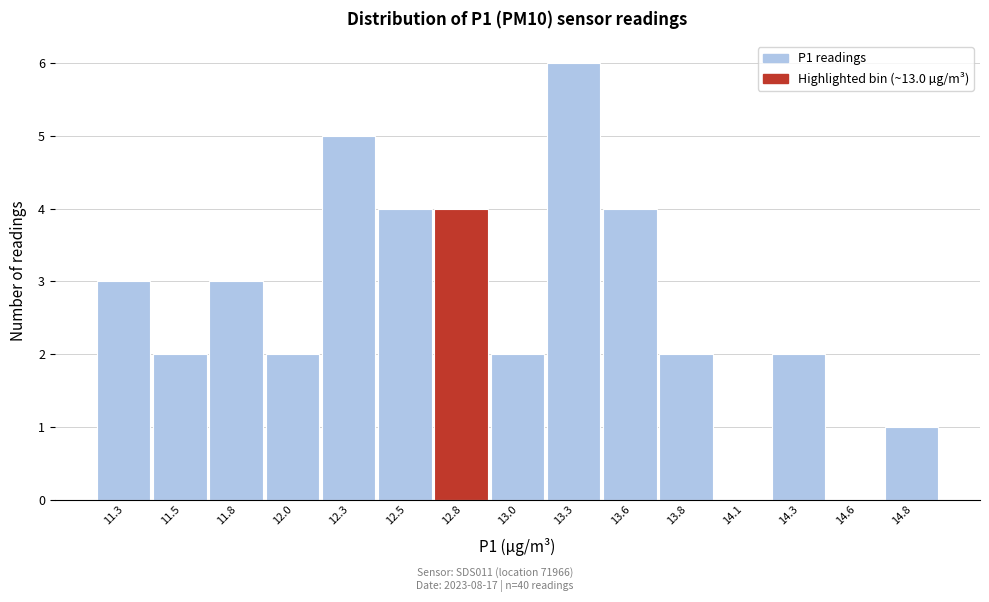

Reading left to right, list all the values displayed in this chart.

11.3=3	11.5=2	11.8=3	12.0=2	12.3=5	12.5=4	12.8=4	13.0=2	13.3=6	13.6=4	13.8=2	14.1=0	14.3=2	14.6=0	14.8=1